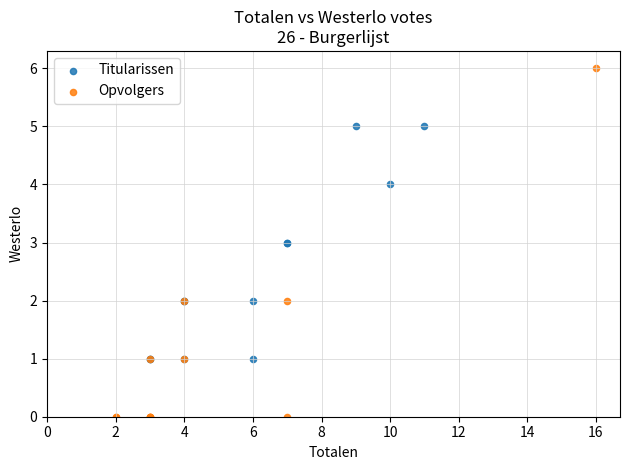

Which series contains the lowest Y value?

Opvolgers